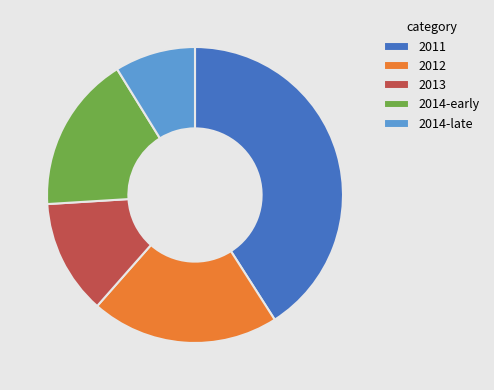

What is the ratio of the value at 2014-late to the value at 2013?

0.7